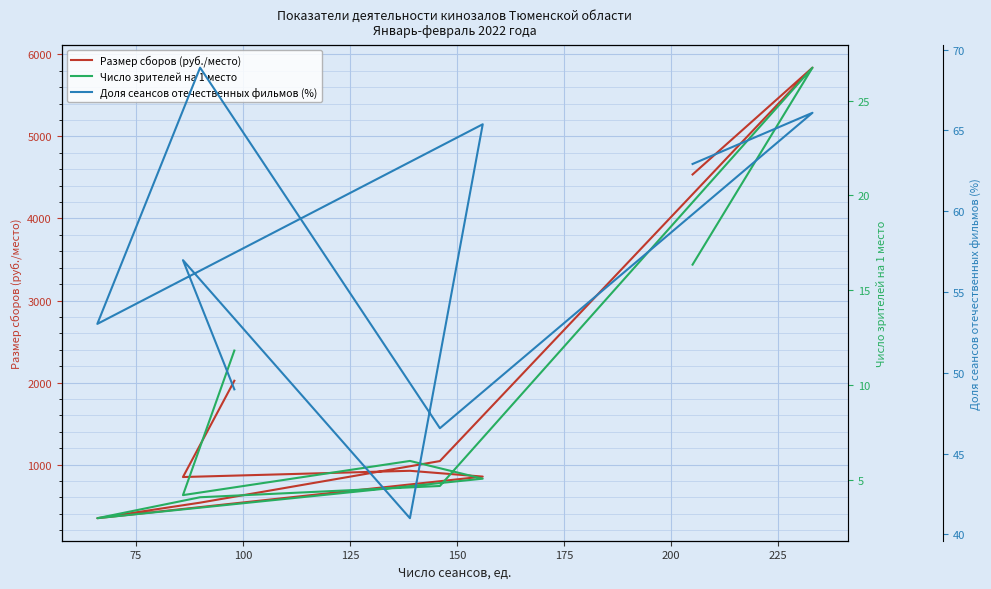

Reading left to right, what are all the values shown in this chart?

Размер сборов (руб./место): 2021.8	848.0	924.1	853.3	346.2	535.5	1042.6	5839.0	4536.5
Число зрителей на 1 место: 11.8	4.2	6.0	5.0	3.0	4.1	4.7	26.8	16.3
Доля сеансов отечественных фильмов (%): 49.0	57.0	41.0	65.4	53.0	68.9	46.6	66.1	62.9